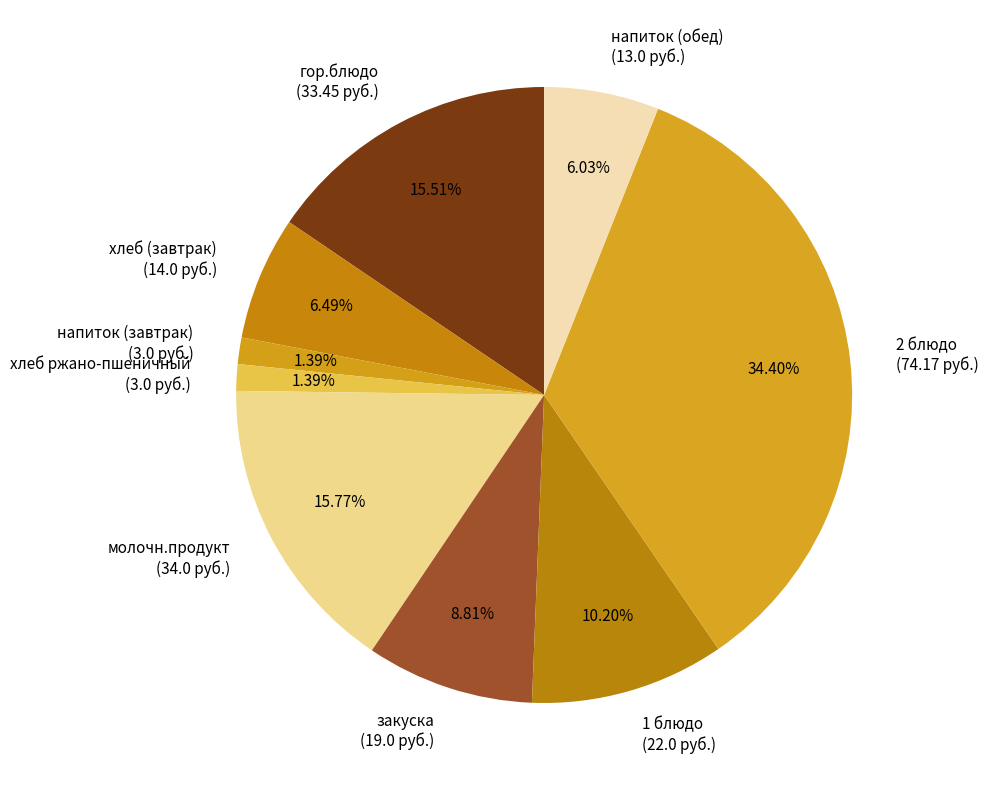

Do 2 блюдо and напиток (обед) together represent more than half of the pie?

No